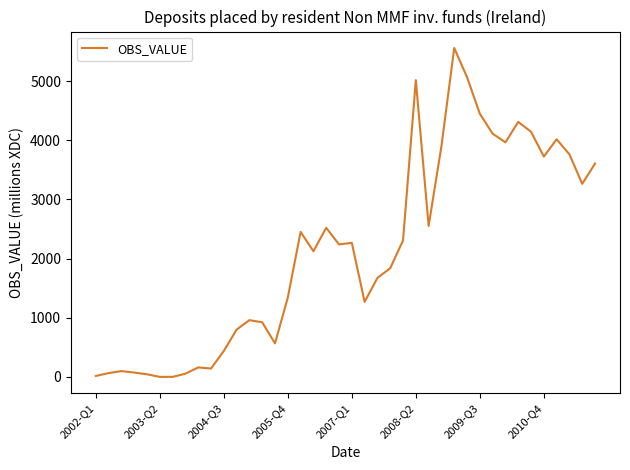

What is the difference between the maximum and minimum values?

5559